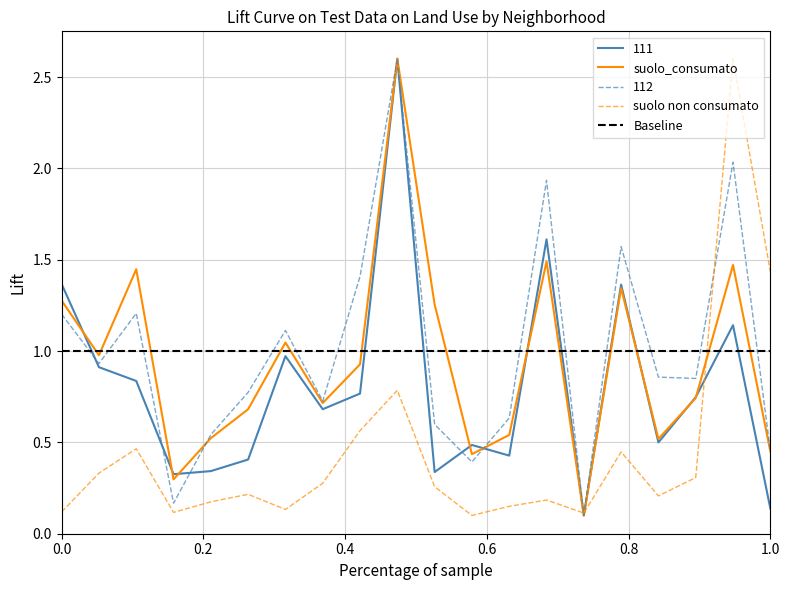

Is it true that suolo non consumato equals 0.0 at 0.0?

False